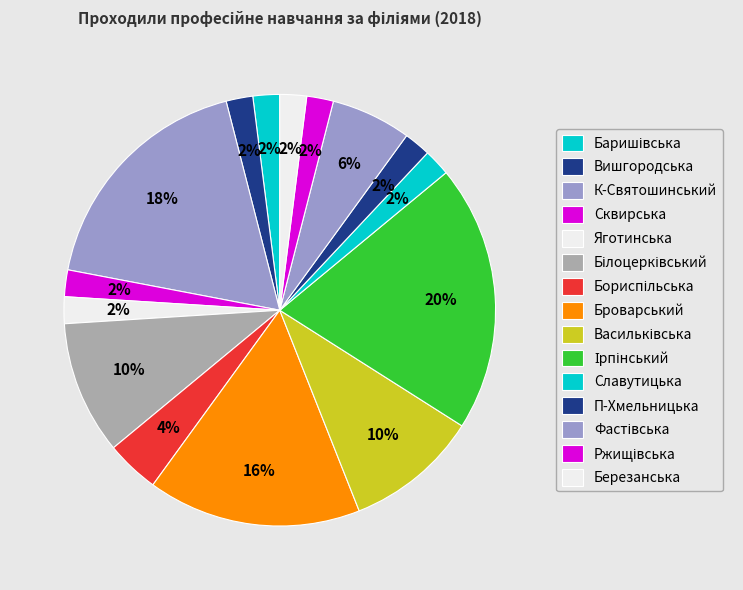

Is Ржищівська the majority of the pie?

No